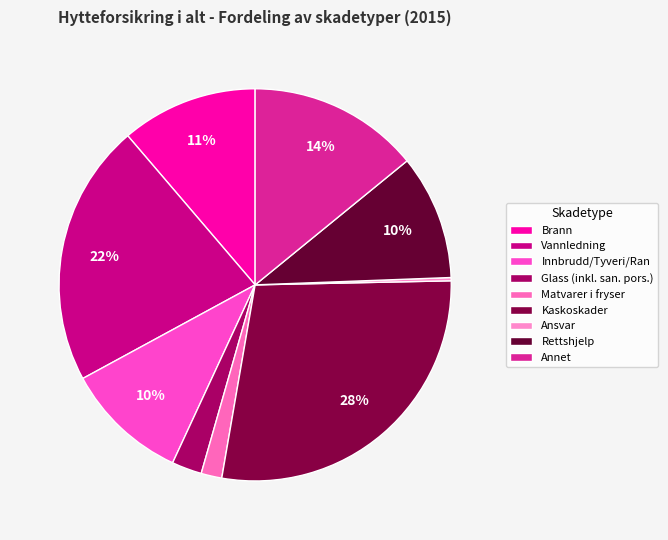

Rank the categories by value from highest to lowest.

Kaskoskader, Vannledning, Annet, Brann, Rettshjelp, Innbrudd/Tyveri/Ran, Glass (inkl. san. pors.), Matvarer i fryser, Ansvar